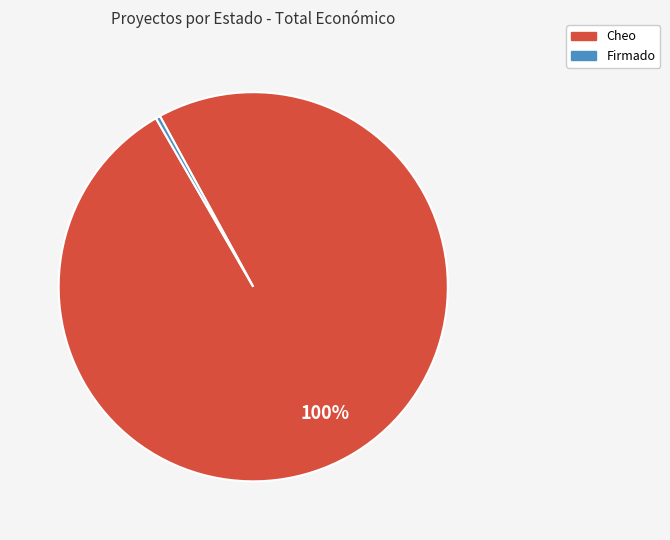

Does any single category account for the majority?

Yes